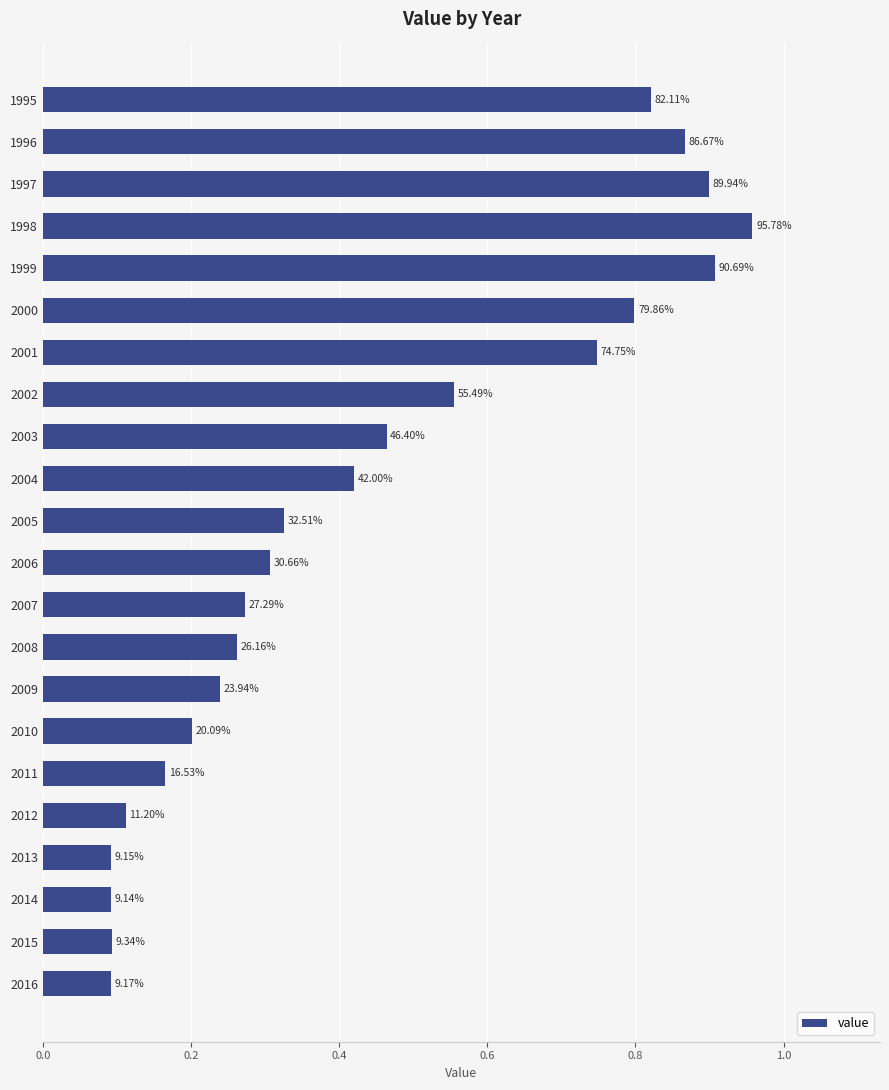

What is the greatest value displayed?

1.0